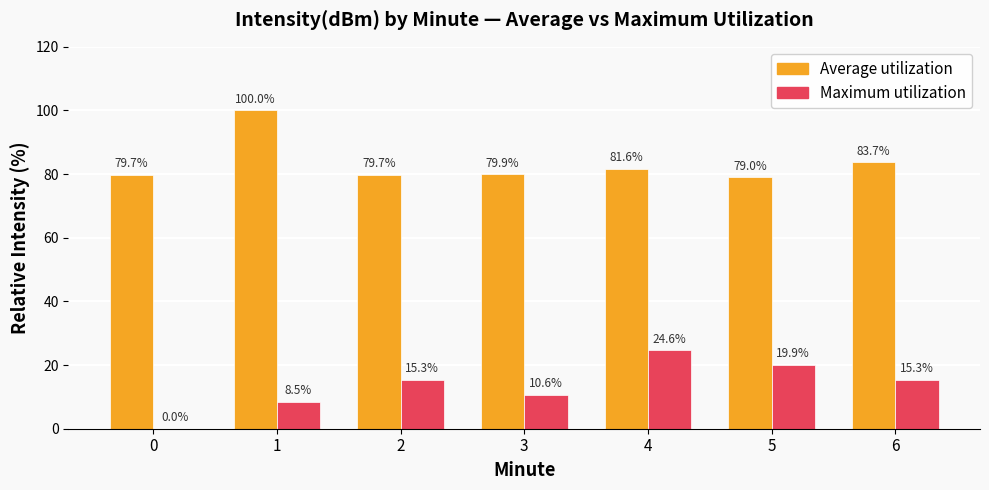

The Average utilization series shows 83.7 at 6. True or false?

True